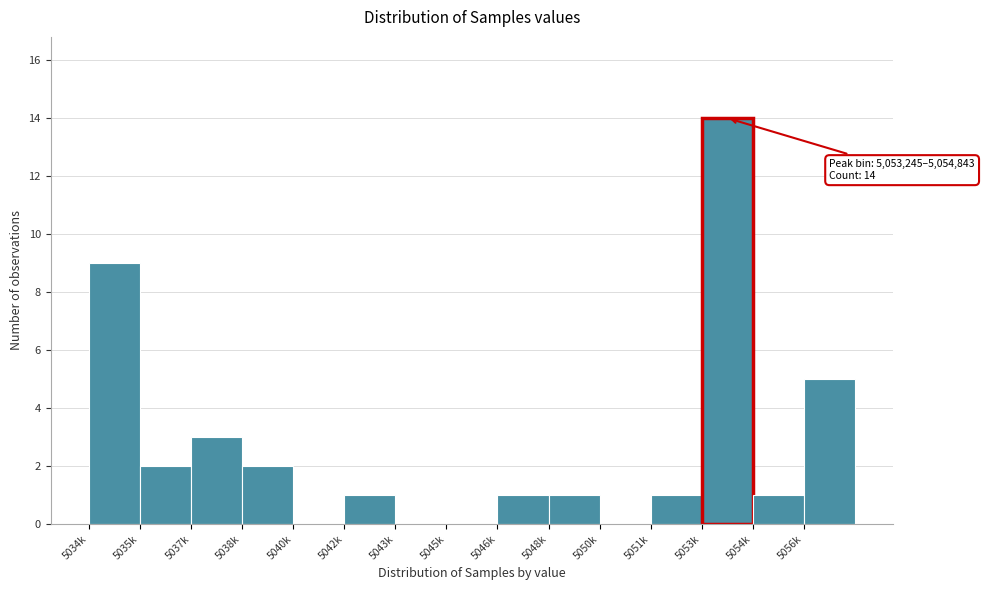

Reading right to left, what are all the values shown in this chart?

5056k=5	5054k=1	5053k=14	5051k=1	5050k=0	5048k=1	5046k=1	5045k=0	5043k=0	5042k=1	5040k=0	5038k=2	5037k=3	5035k=2	5034k=9